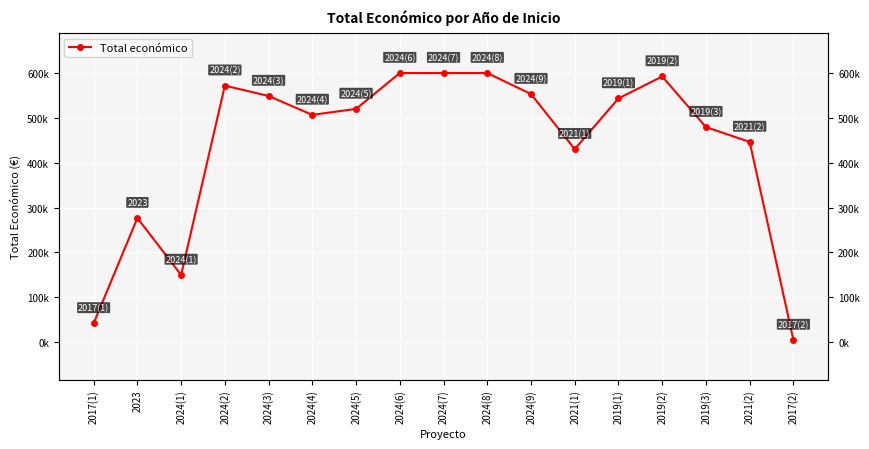

What is the sum of all values?

7466833